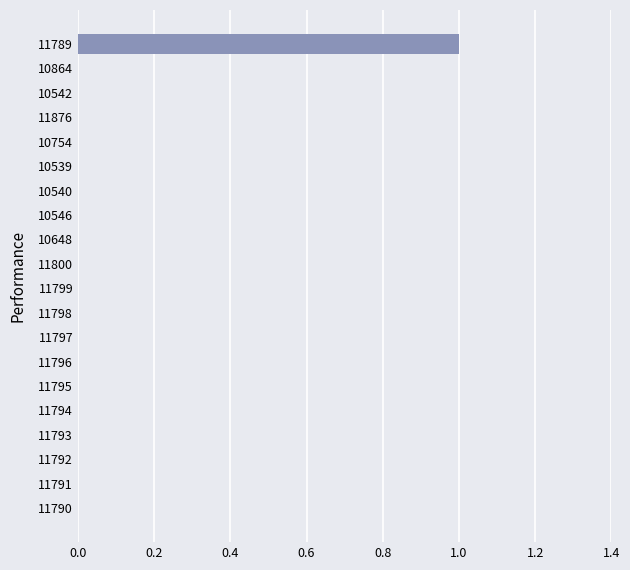

What is the change in value from 11794 to 11789?

+1